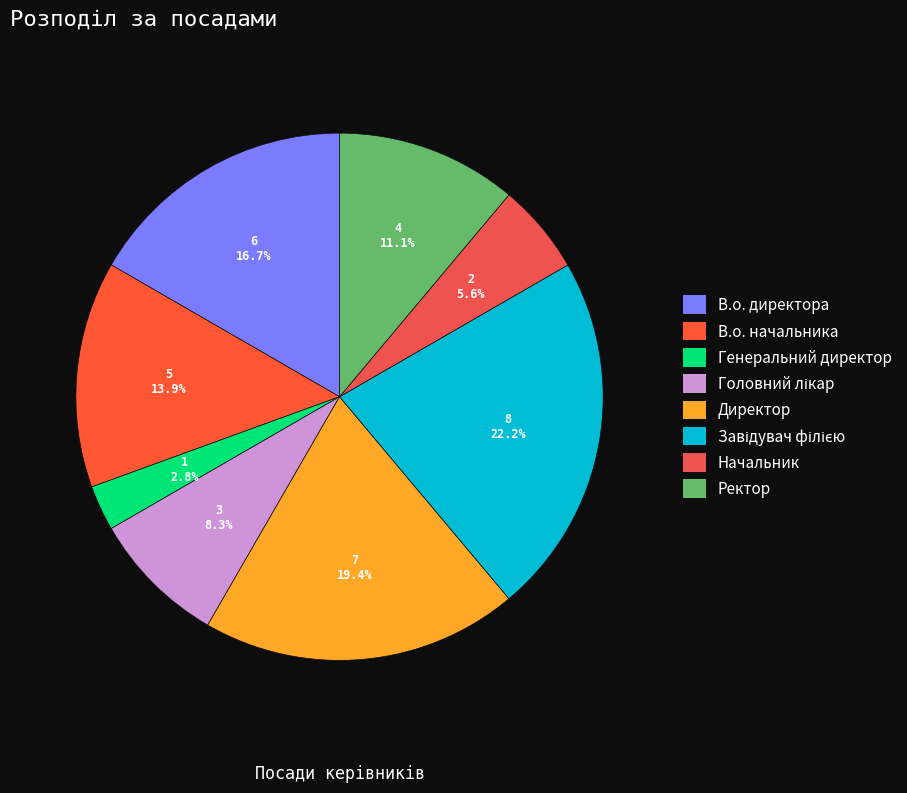

How many slices are in this pie chart?

8